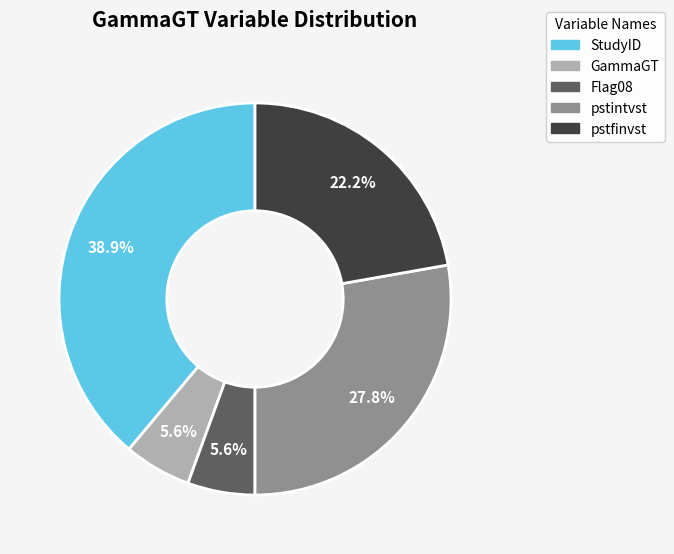

What is the ratio of the value at pstintvst to the value at Flag08?

5.0